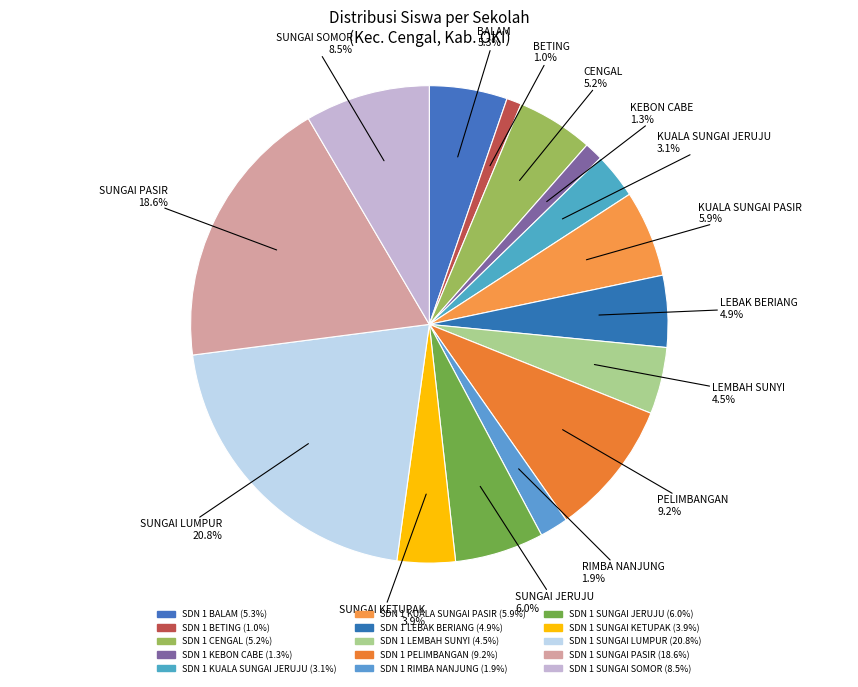

What percentage do SDN 1 SUNGAI JERUJU and SDN 1 SUNGAI LUMPUR together represent?

26.8%